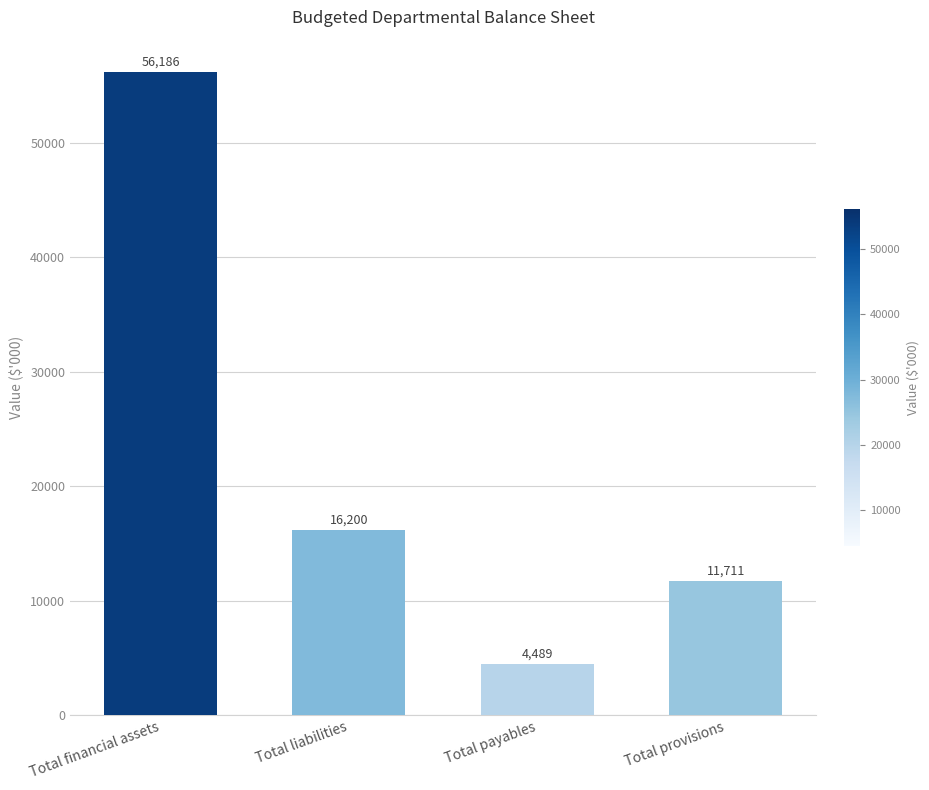

The chart shows a value of 4489 at Total payables. True or false?

True